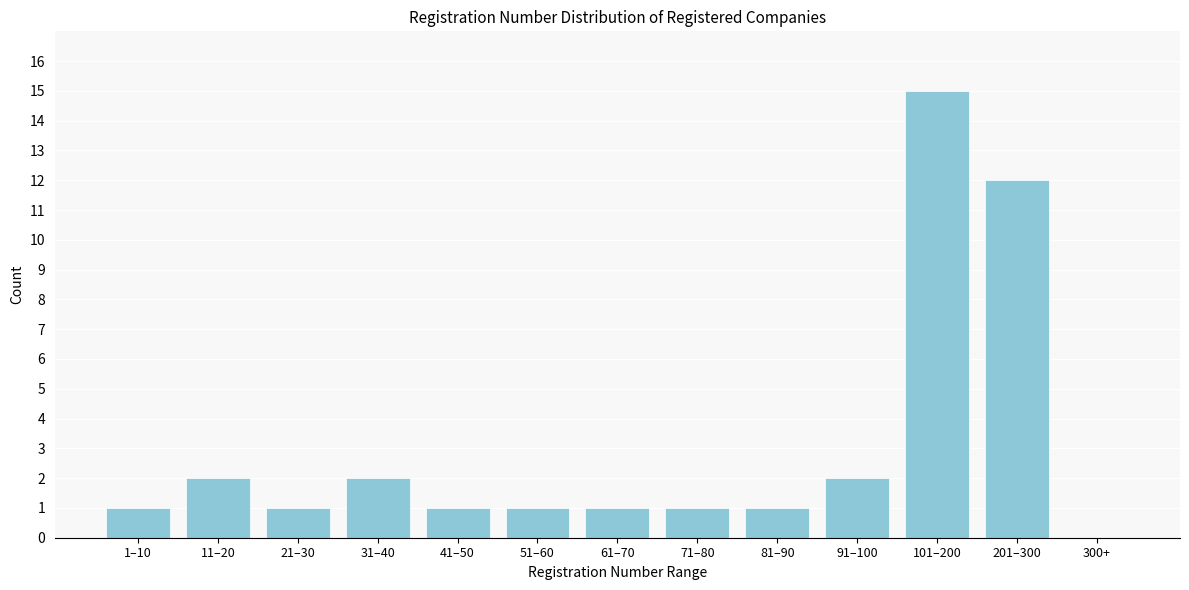

Reading right to left, what are all the values shown in this chart?

300+=0	201–300=12	101–200=15	91–100=2	81–90=1	71–80=1	61–70=1	51–60=1	41–50=1	31–40=2	21–30=1	11–20=2	1–10=1